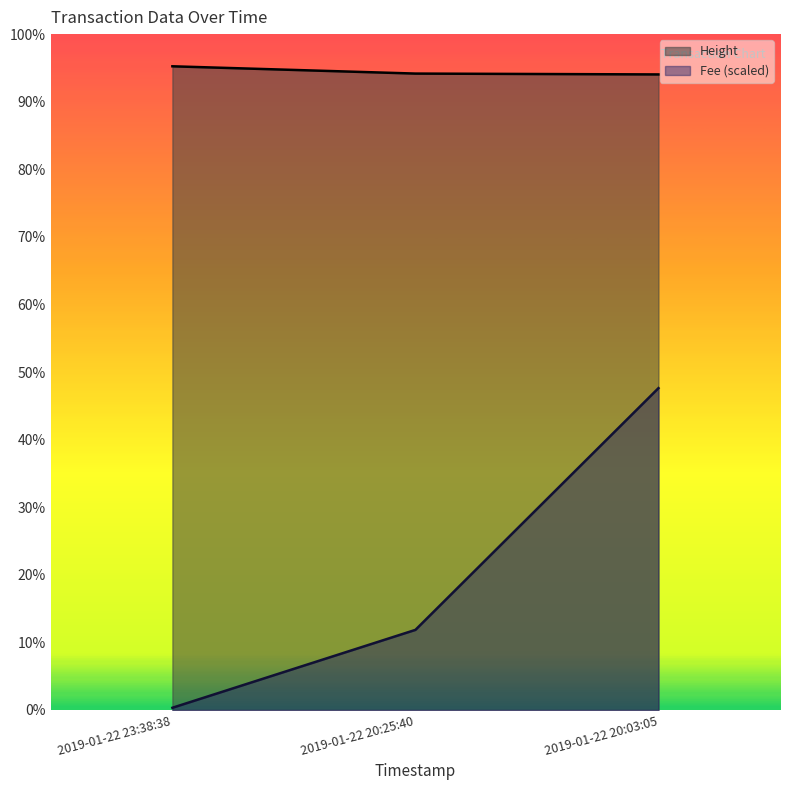

What is the difference between the Fee values at 2019-01-22 20:25:40 and 2019-01-22 23:38:38?

545.5